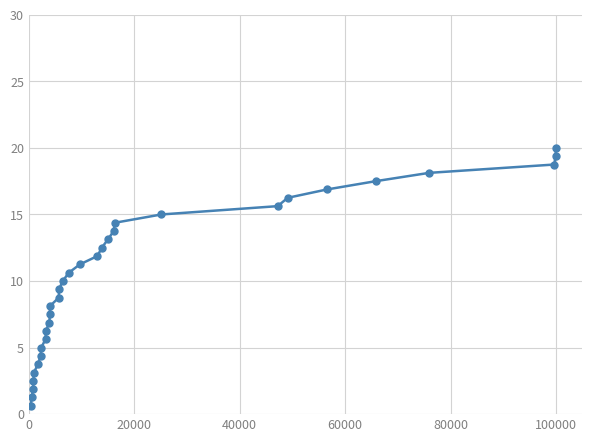

What is the value of the 16th point from the left?

10.0